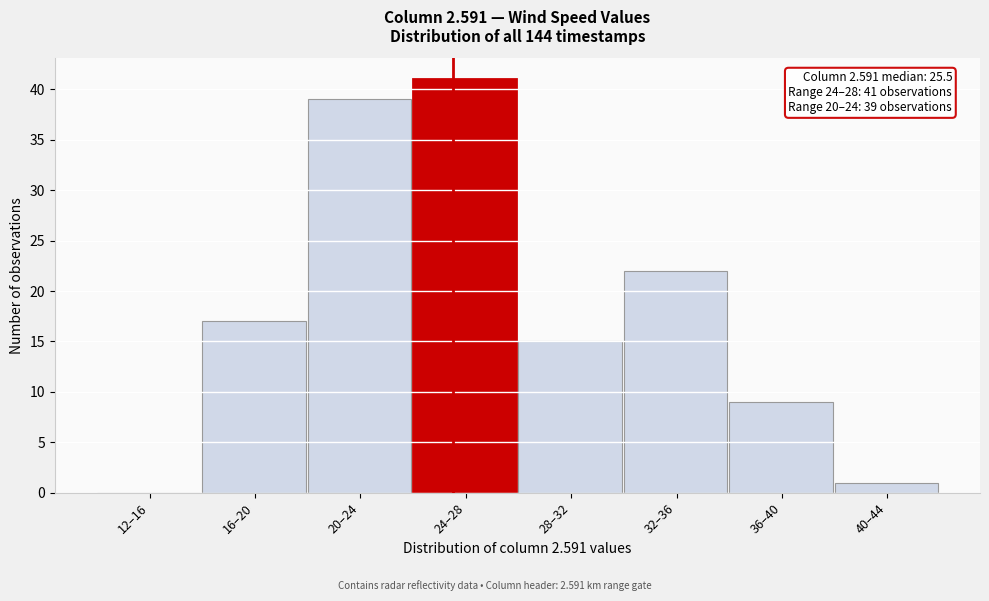

Reading left to right, list all the values displayed in this chart.

12–16=0	16–20=17	20–24=39	24–28=41	28–32=15	32–36=22	36–40=9	40–44=1